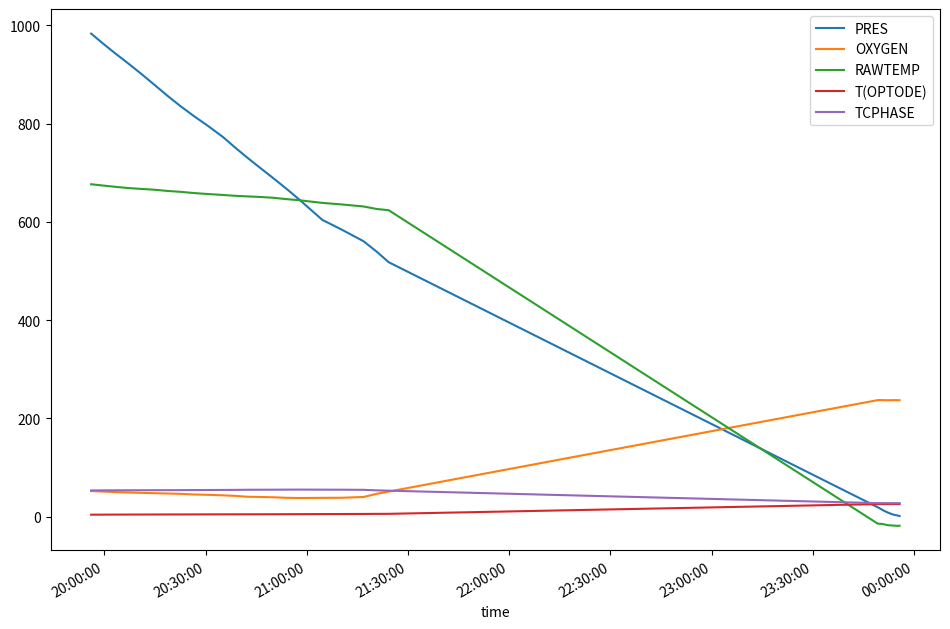

After their last crossing, which series has the higher values: OXYGEN or TCPHASE?

OXYGEN